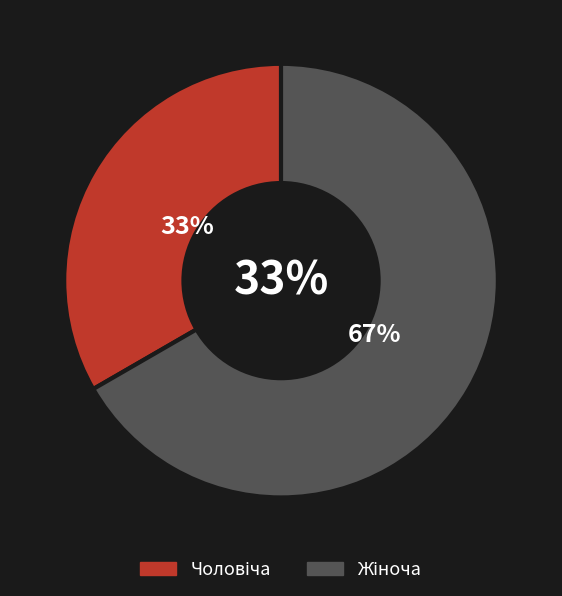

Which category has the biggest portion of the pie?

Жіноча